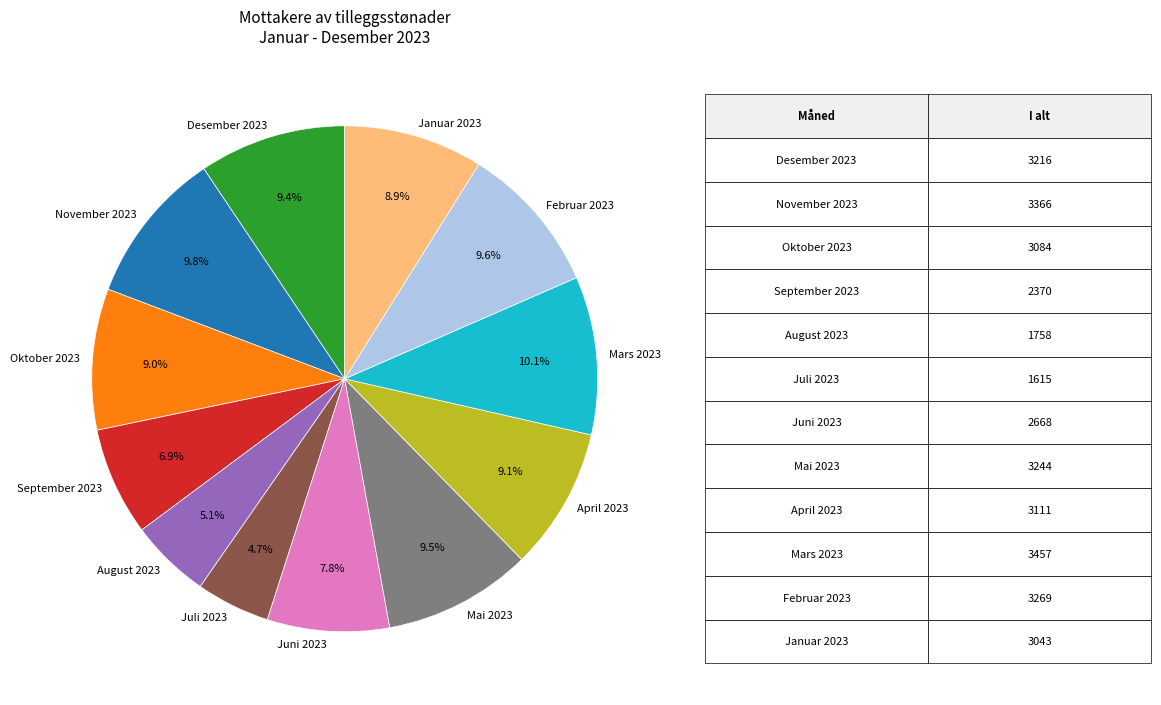

What is the ratio of the value at Juli 2023 to the value at Juni 2023?

0.6